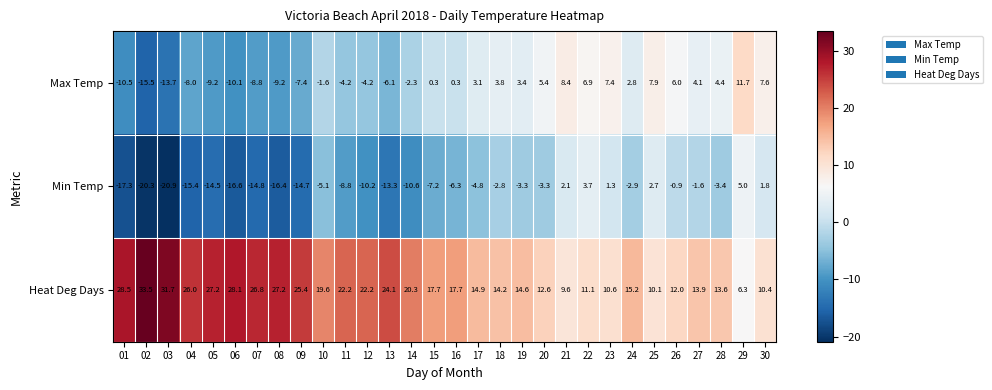

What is the total value across all series at 07?

3.2